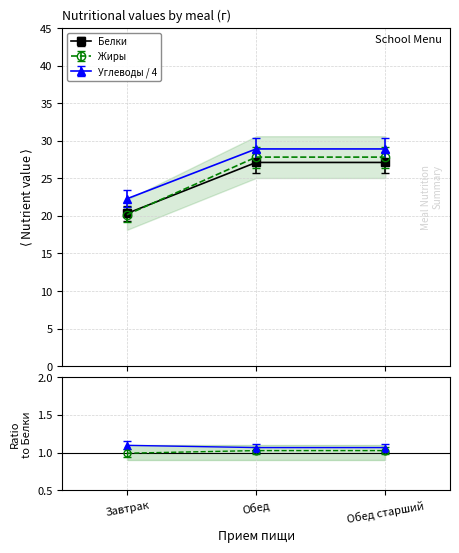

Is this an area chart (filled region under the line)?

No